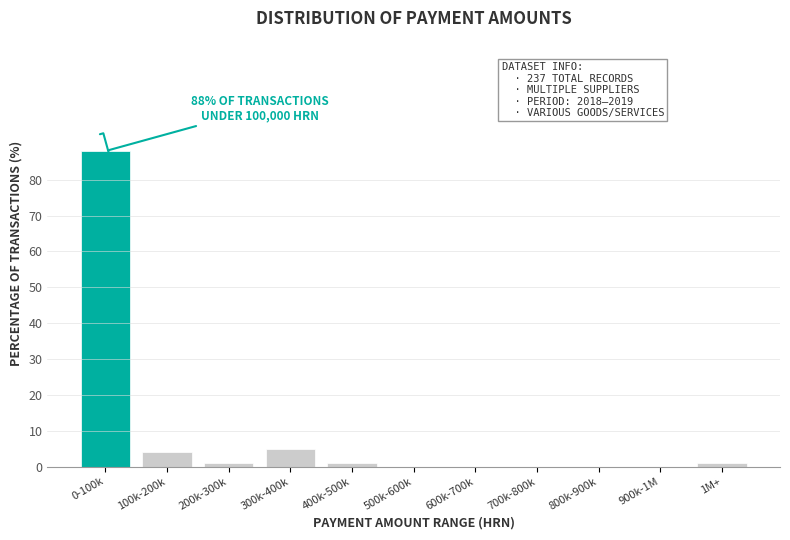

Reading right to left, list all the values displayed in this chart.

1M+=1	900k-1M=0	800k-900k=0	700k-800k=0	600k-700k=0	500k-600k=0	400k-500k=1	300k-400k=5	200k-300k=1	100k-200k=4	0-100k=88